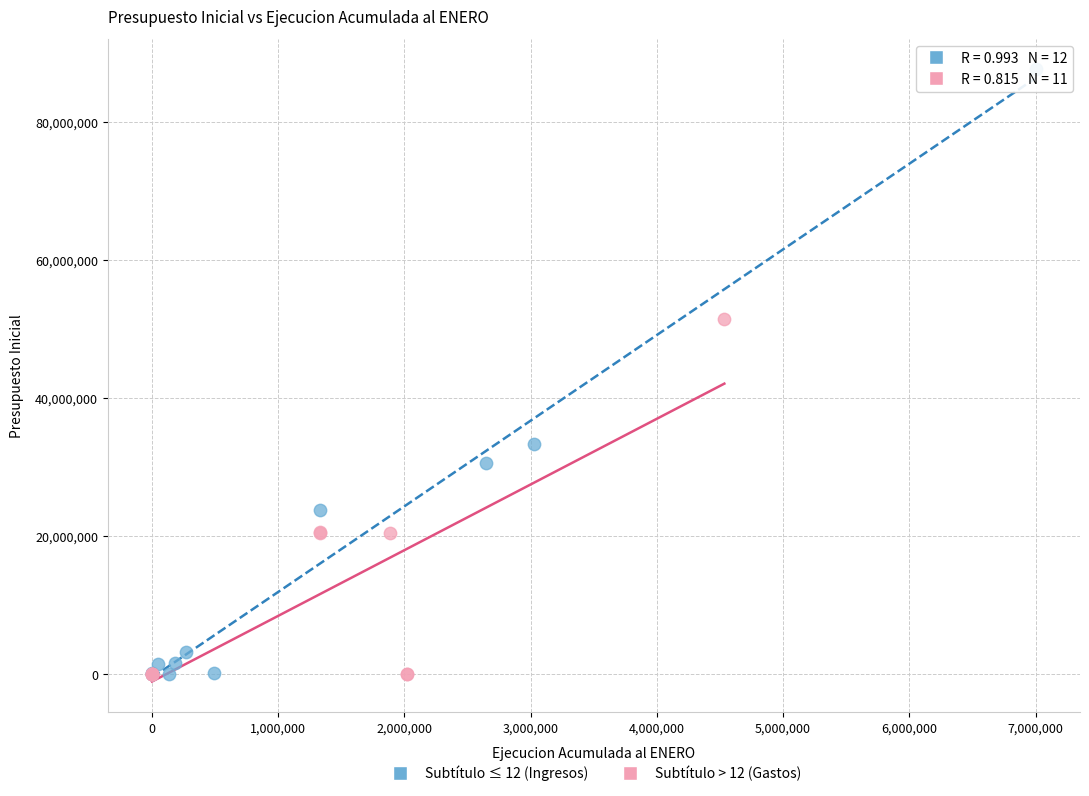

Which series has the widest spread of Y values?

Subtítulo ≤ 12 (Ingresos)